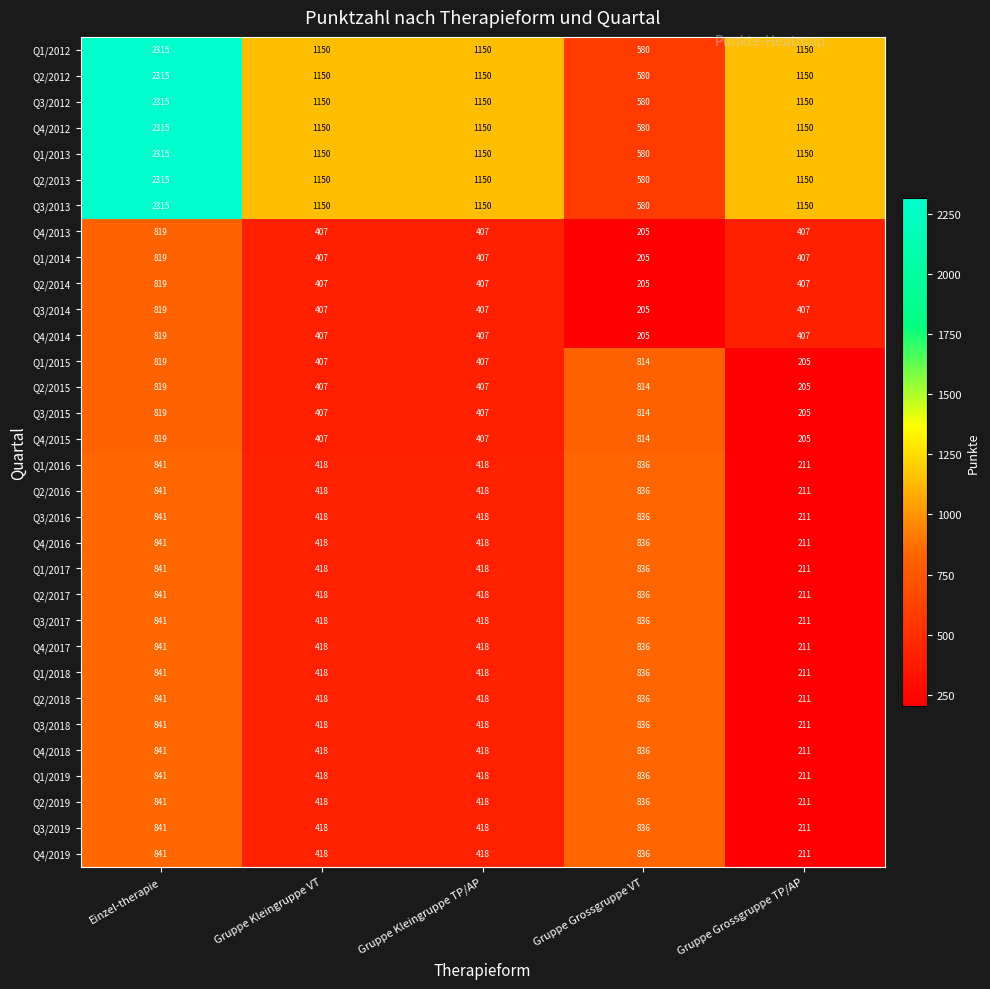

What is the total value across all series at Gruppe Grossgruppe TP/AP?

14281